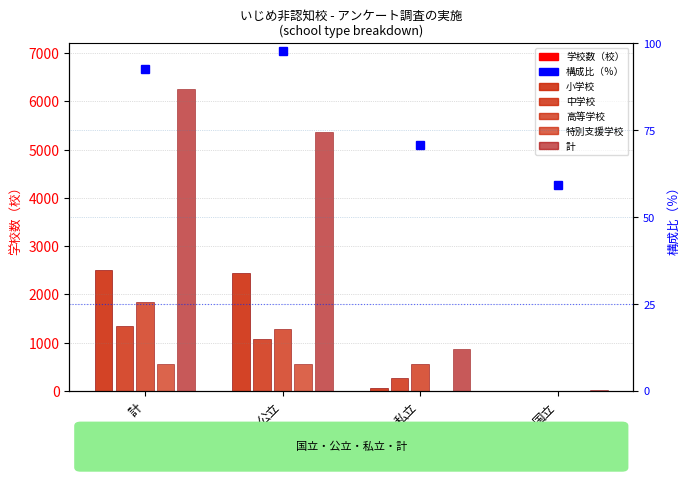

Reading left to right, list all the values displayed in this chart.

小学校: 計=2511	公立=2447	私立=59	国立=5
中学校: 計=1340	公立=1072	私立=265	国立=3
高等学校: 計=1850	公立=1292	私立=550	国立=8
特別支援学校: 計=565	公立=552	私立=3	国立=10
計: 計=6266	公立=5363	私立=877	国立=26